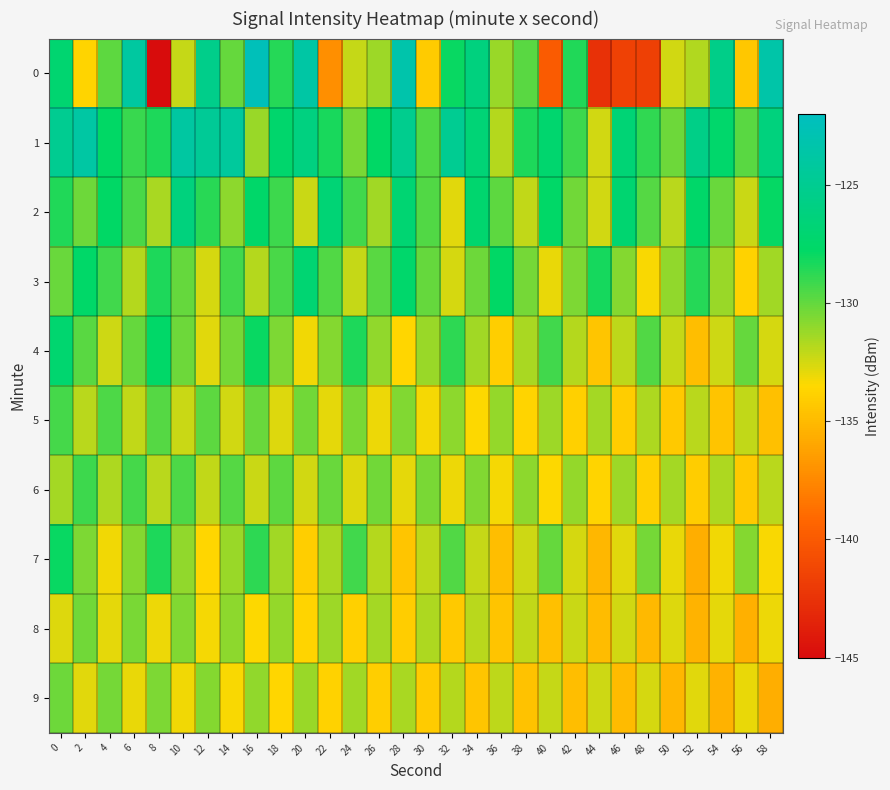

What is the spread (max minus min) of values at 20?

10.3